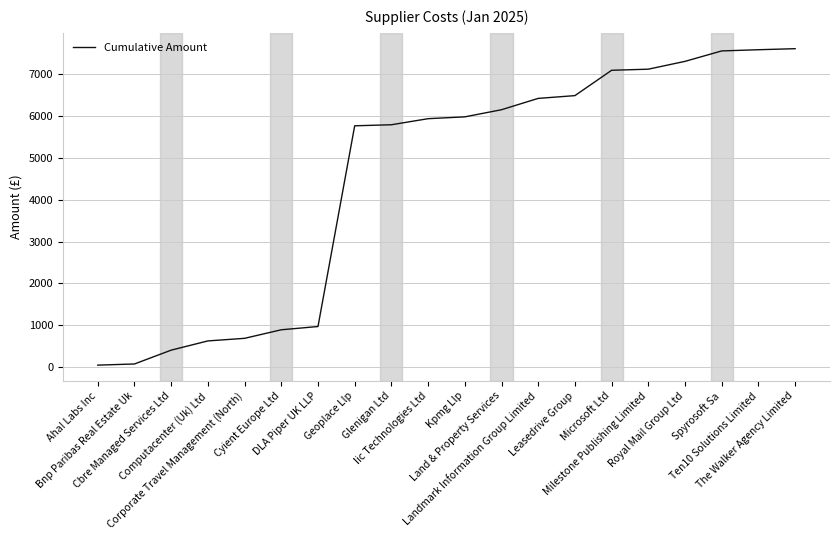

List the labels in order of value, smallest first.

Aha! Labs Inc, Bnp Paribas Real Estate Uk, Cbre Managed Services Ltd, Computacenter (Uk) Ltd, Corporate Travel Management (North), Cyient Europe Ltd, DLA Piper UK LLP, Geoplace Llp, Glenigan Ltd, Iic Technologies Ltd, Kpmg Llp, Land & Property Services, Landmark Information Group Limited, Leasedrive Group, Microsoft Ltd, Milestone Publishing Limited, Royal Mail Group Ltd, Spyrosoft Sa, Ten10 Solutions Limited, The Walker Agency Limited